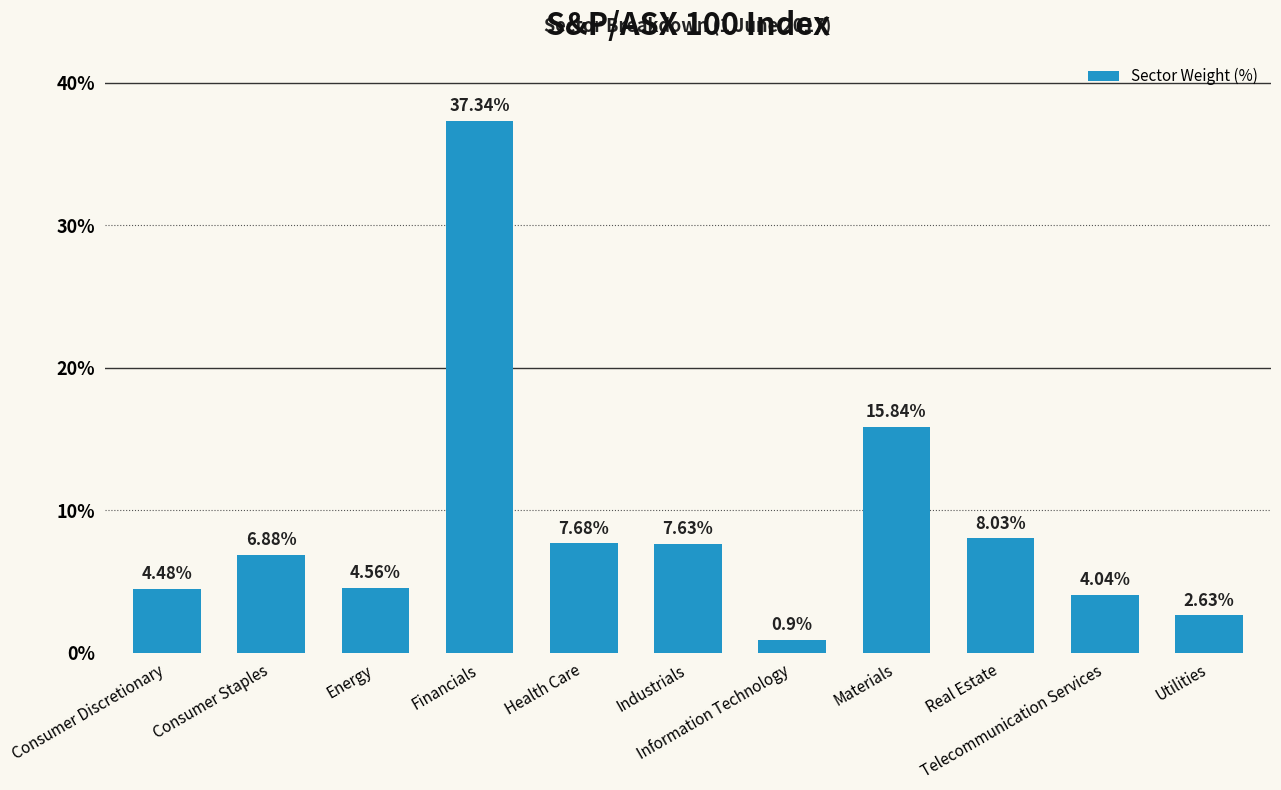

True or false: the data shows 37.3 at Financials.

True